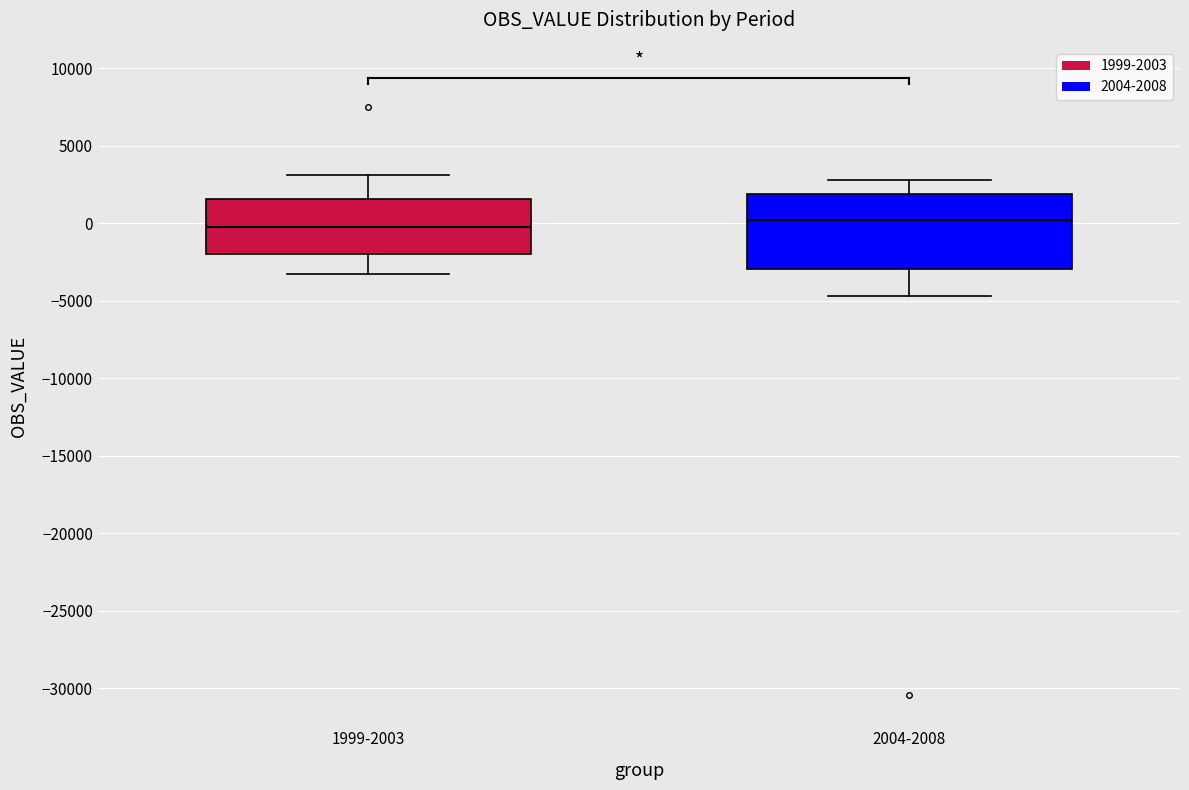

Comparing the boxes themselves (not the whiskers), which one is the tallest?

2004-2008